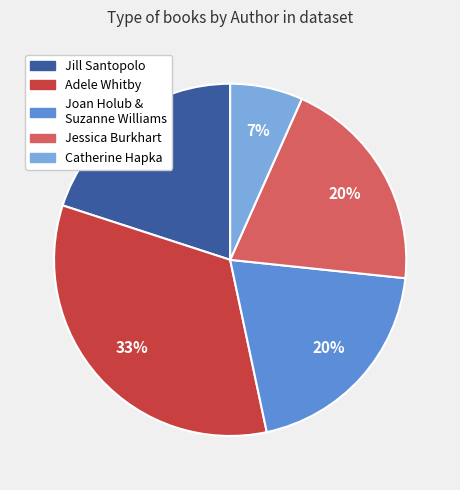

Does Catherine Hapka account for over 50% of the chart?

No